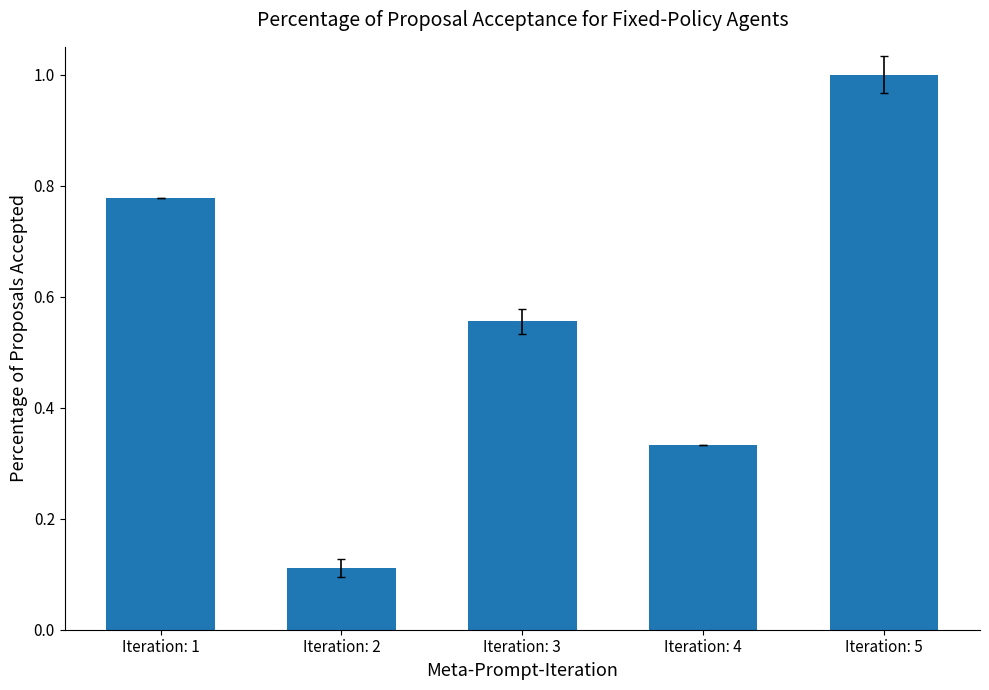

What is the sum of all values?

2.8